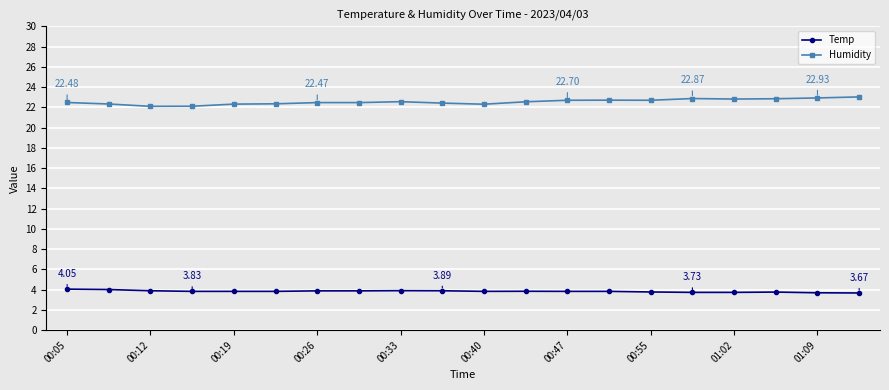

Rank the series by their average value, from highest to lowest.

Humidity, Temp